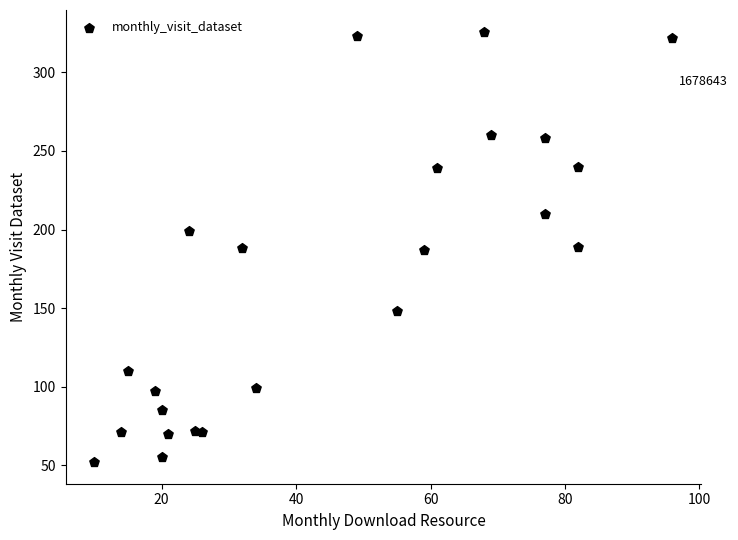

What is the range of X values (max minus min)?

86